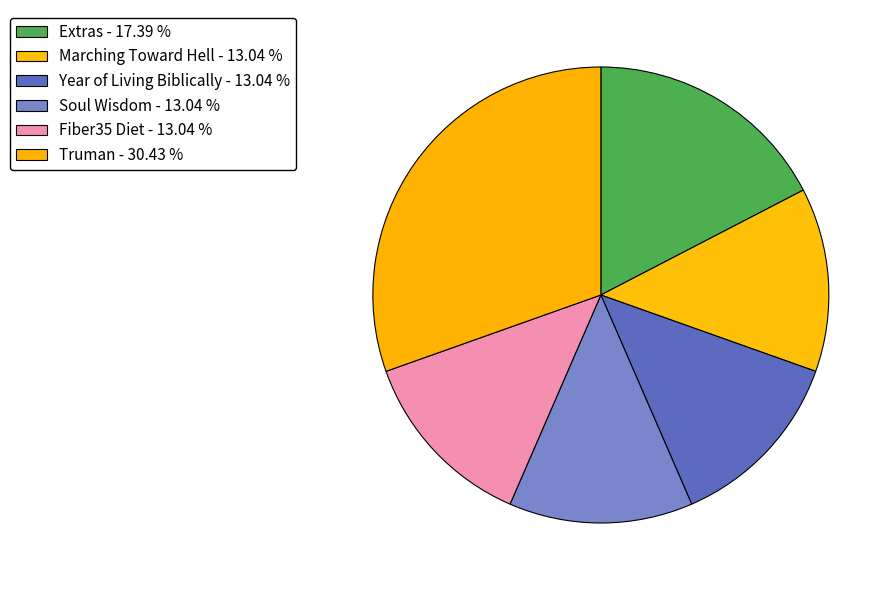

To the nearest percent, what is the average slice percentage?

17%